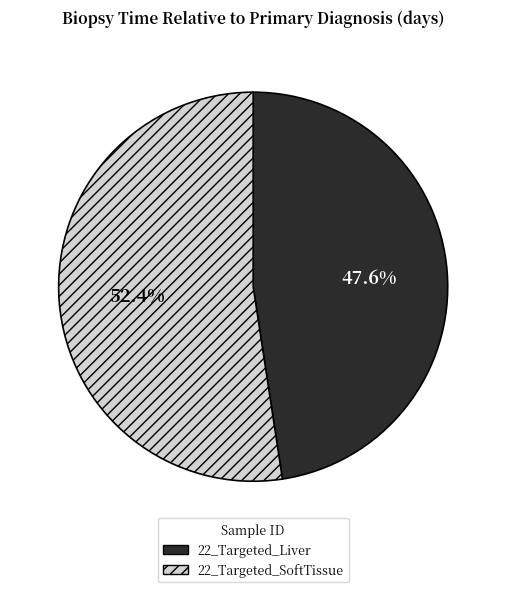

Rank the categories by value from highest to lowest.

22_Targeted_SoftTissue, 22_Targeted_Liver